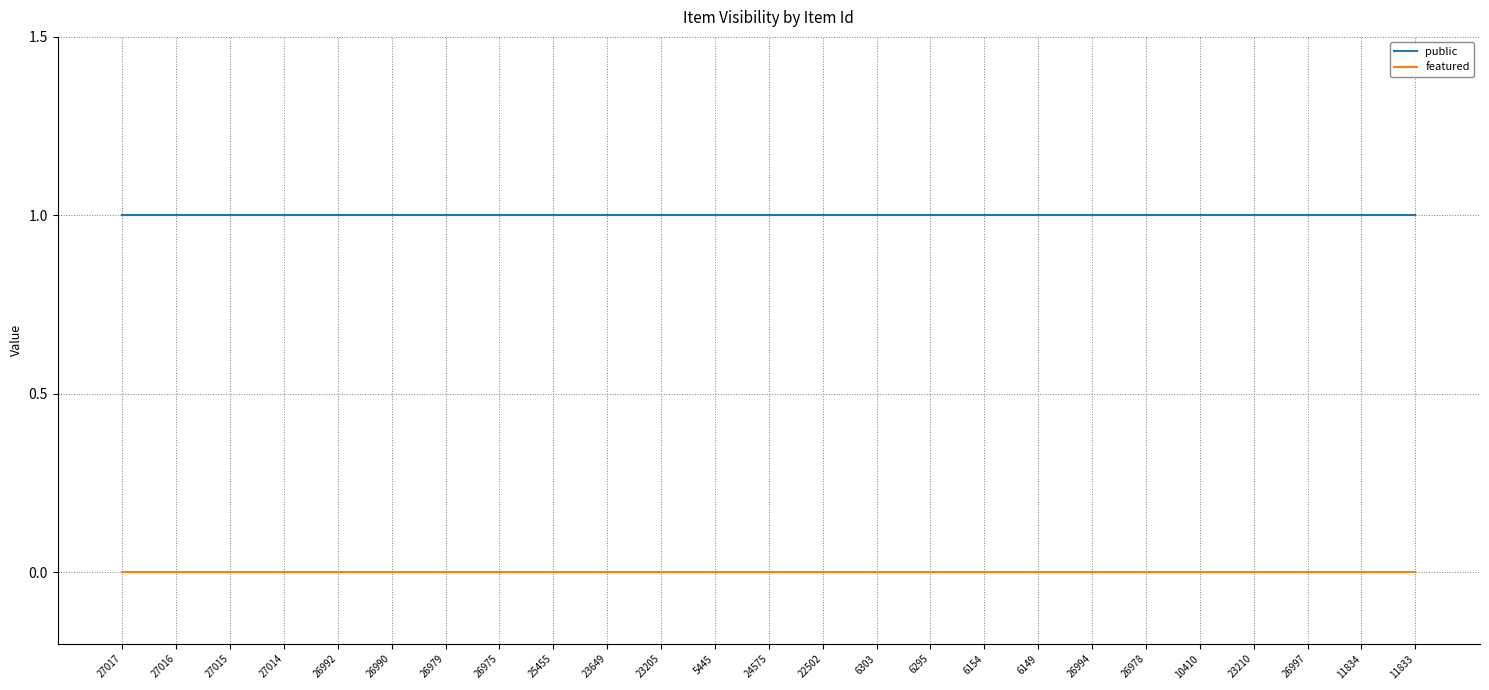

Is this an area chart (filled region under the line)?

No